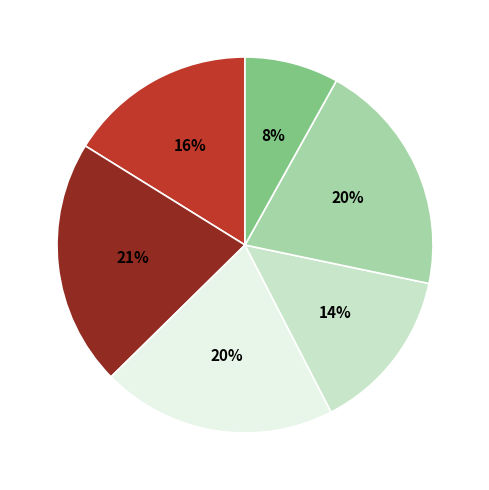

To the nearest percent, what is the average slice percentage?

17%